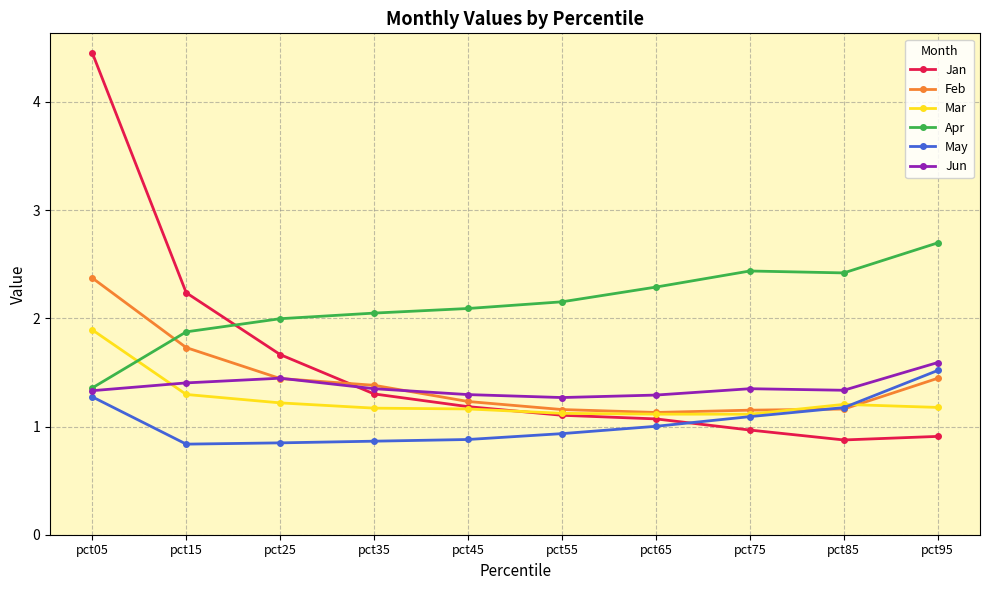

Does the chart display data point markers on the line(s)?

Yes